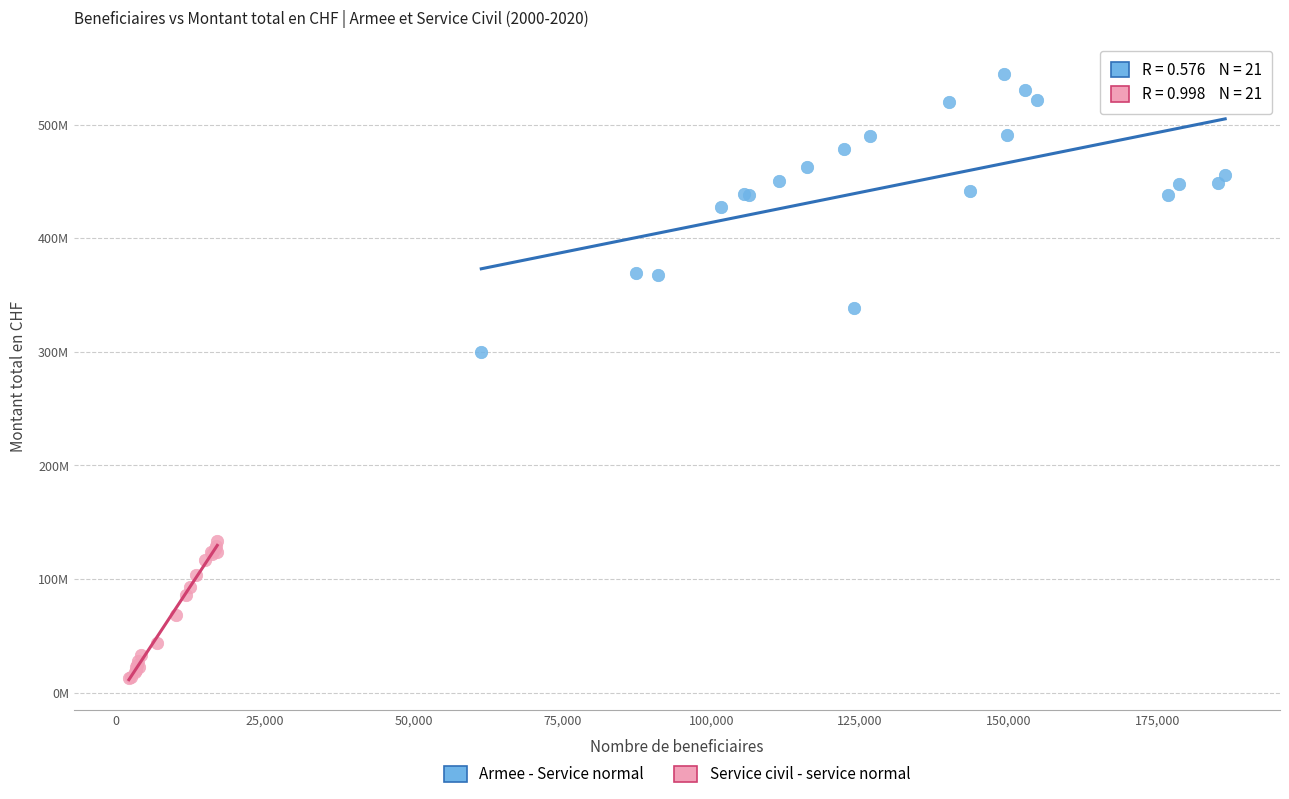

What are all the series names shown in the legend?

Armee - Service normal, Service civil - service normal